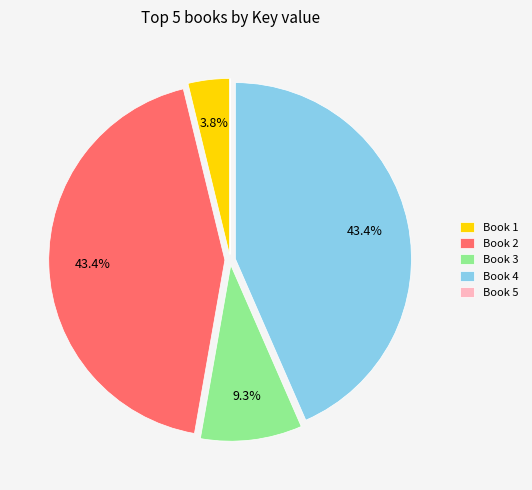

Combined, what portion of the pie is Book 2 and Book 4?

86.9%